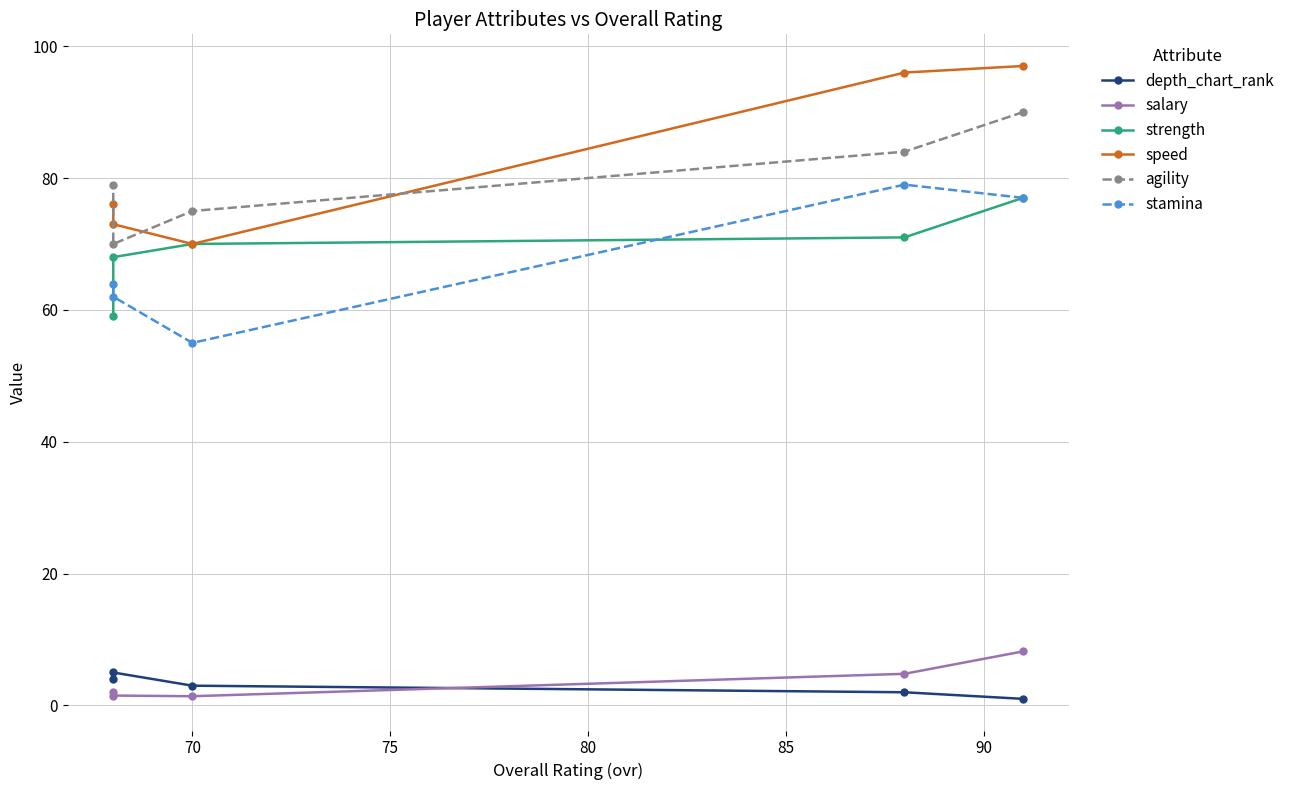

Which series has the widest spread of values?

speed